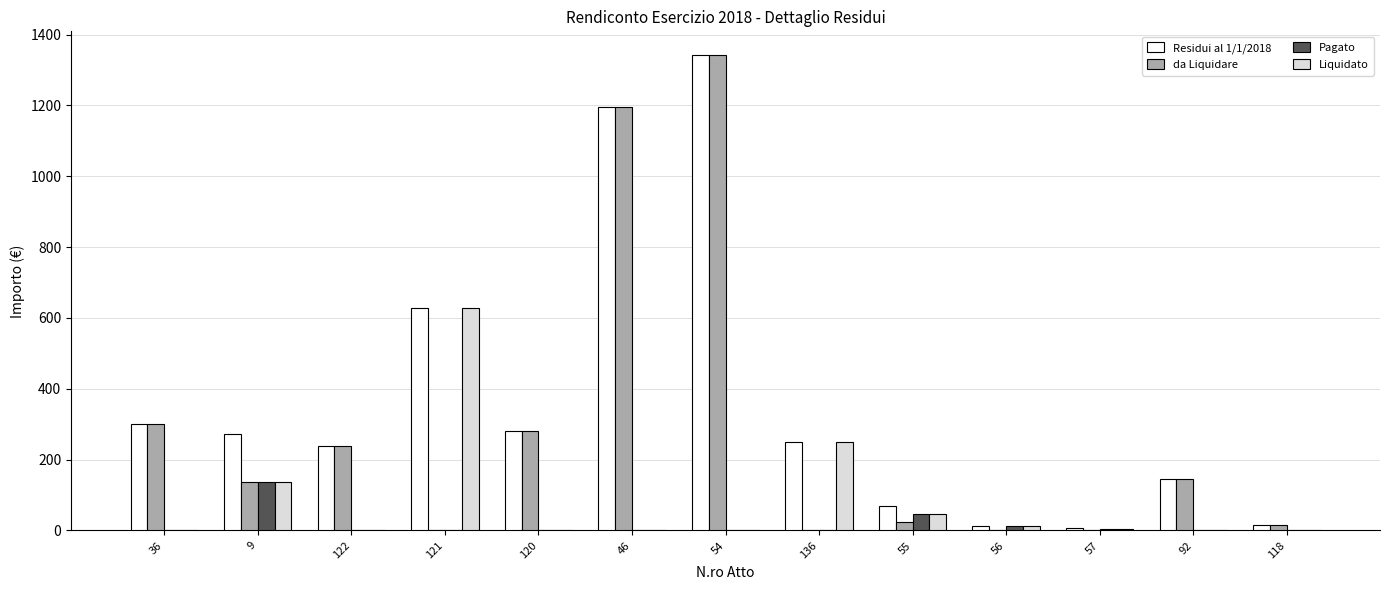

What is the total value across all series at 92?

291.3